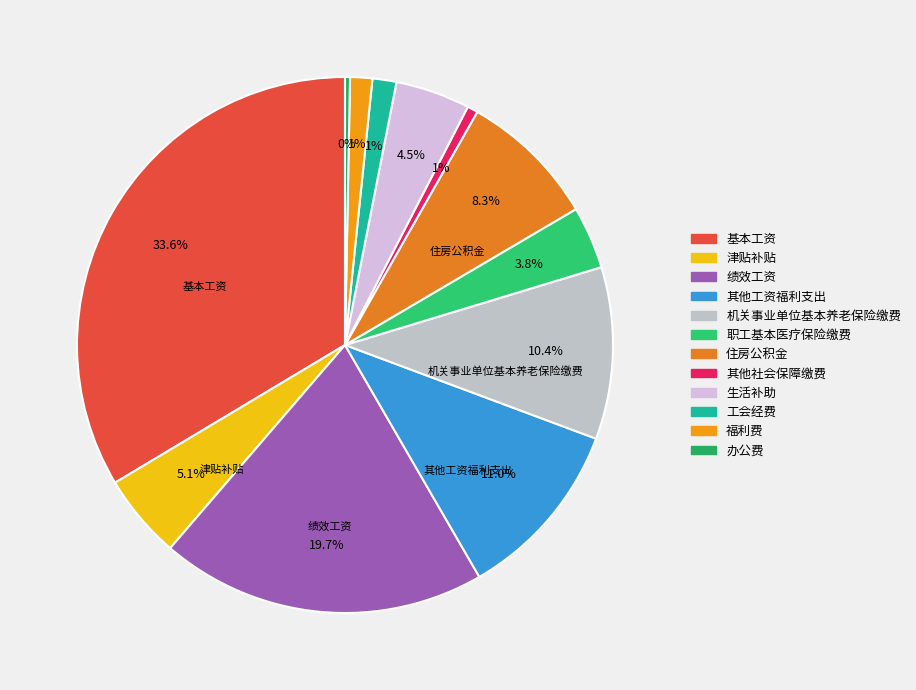

What percentage is NOT represented by 绩效工资?

80.3%